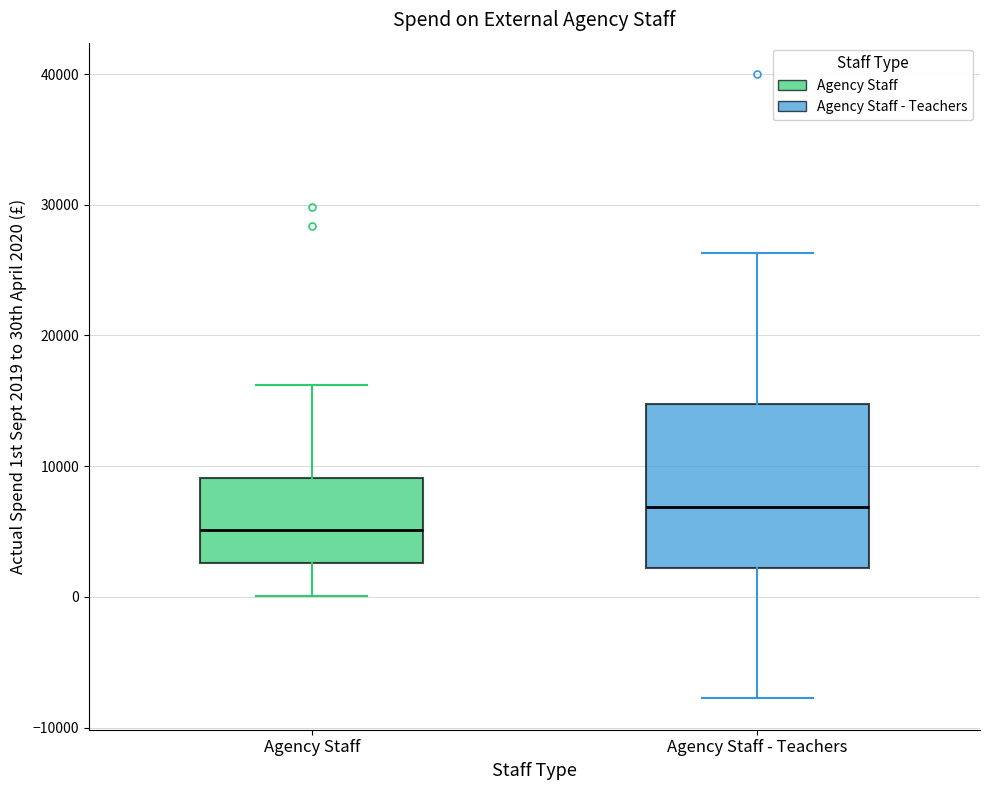

Which box has the highest median line?

Agency Staff - Teachers